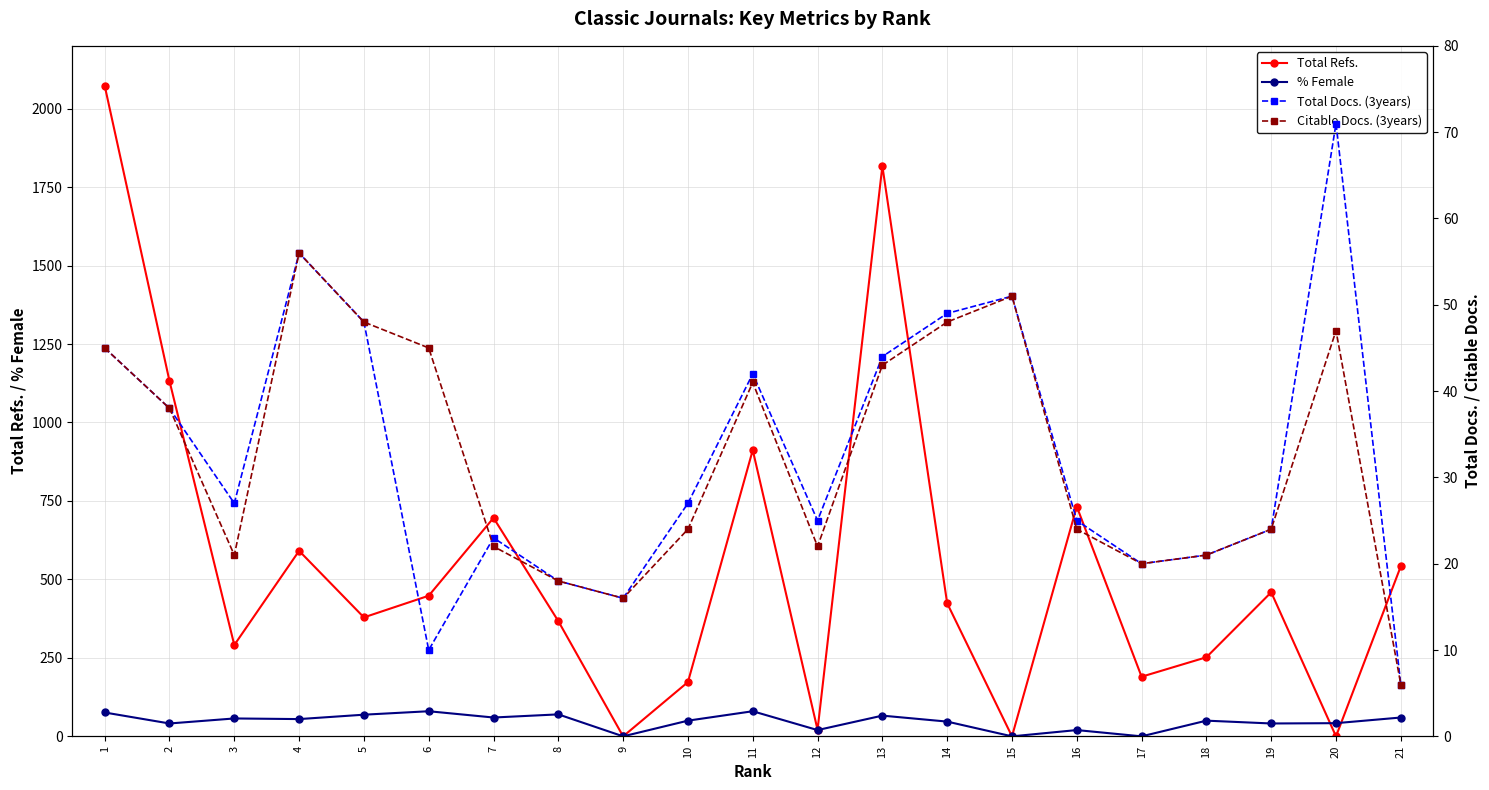

What is the greatest value displayed?

2073